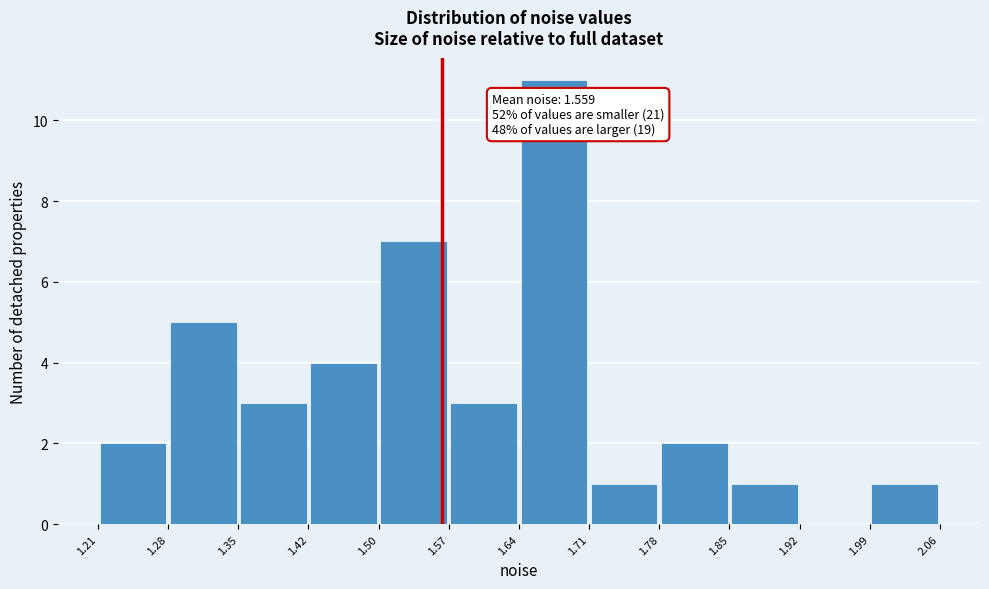

Over which range of the x-axis is the bar tallest?

1.64 to 1.71